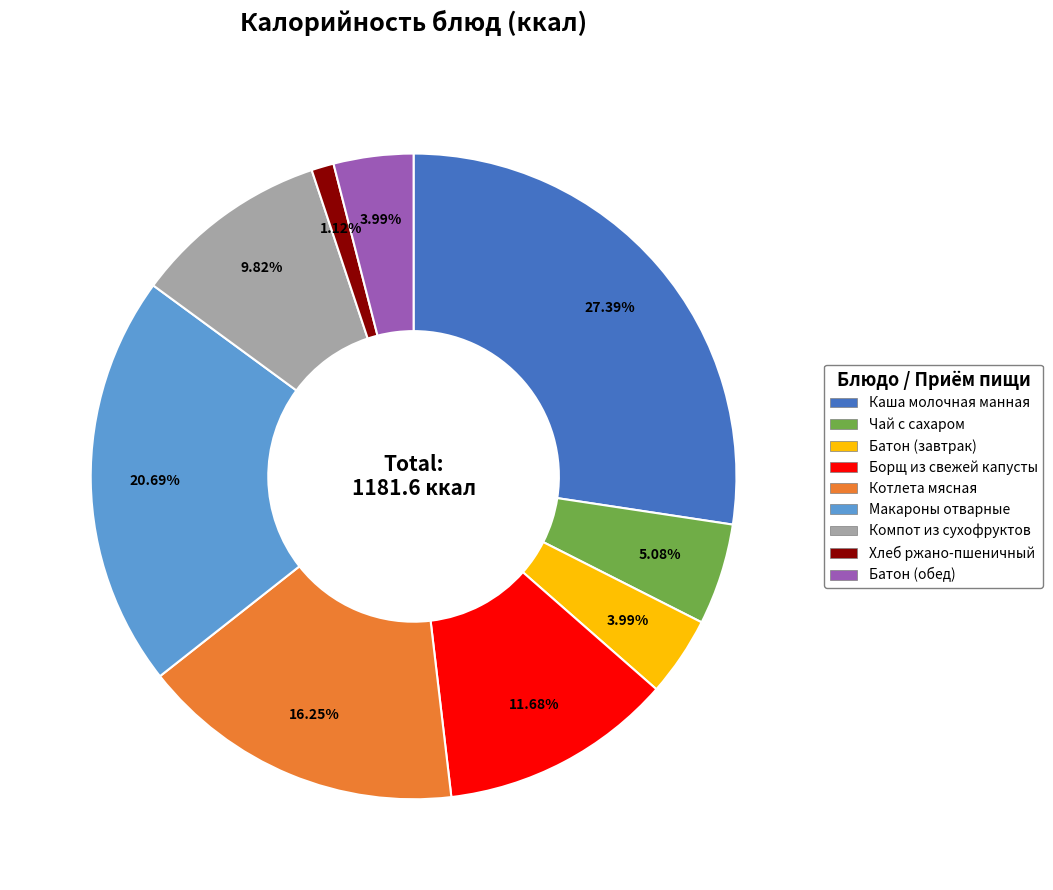

Does Чай с сахаром account for over 50% of the chart?

No